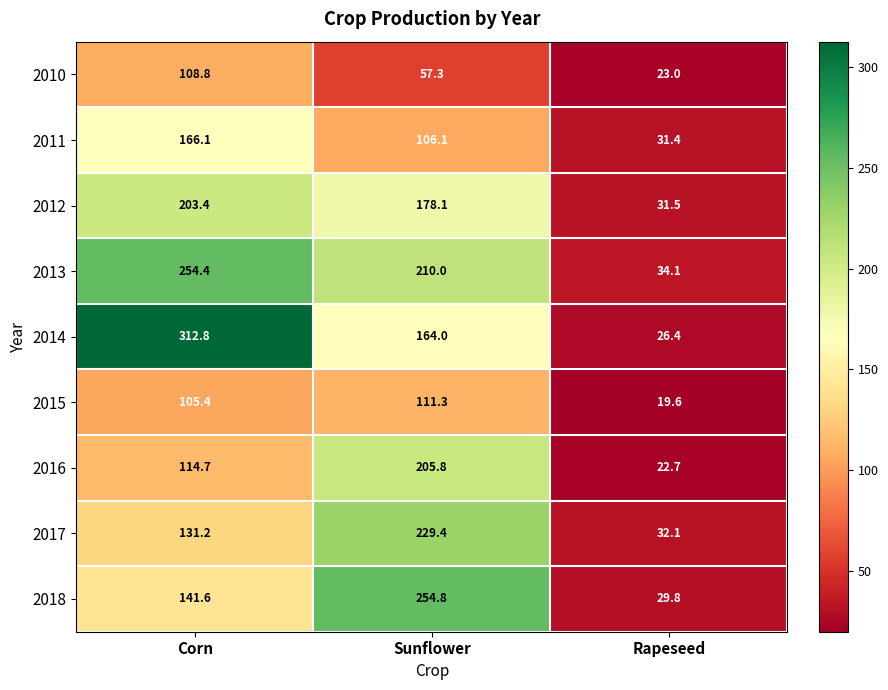

What is the spread (max minus min) of values at Sunflower?

197.5